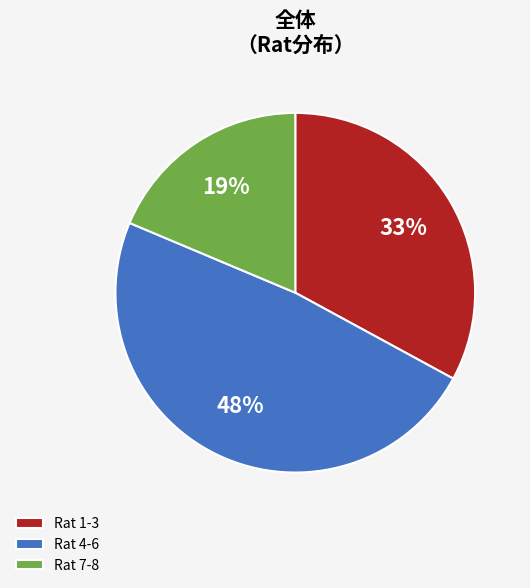

Is there a majority slice in this chart?

No